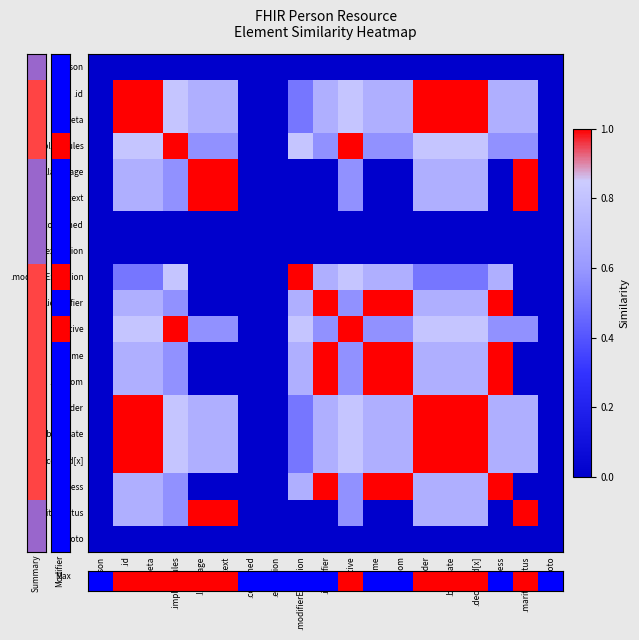

At how many categories does at least one series exceed 0?

15